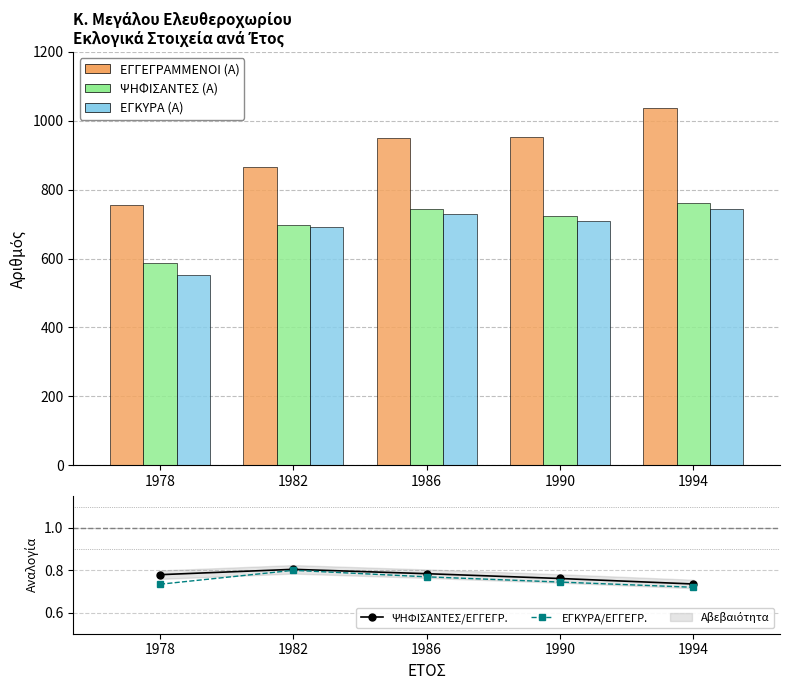

Which label corresponds to the smallest value in the chart?

1994